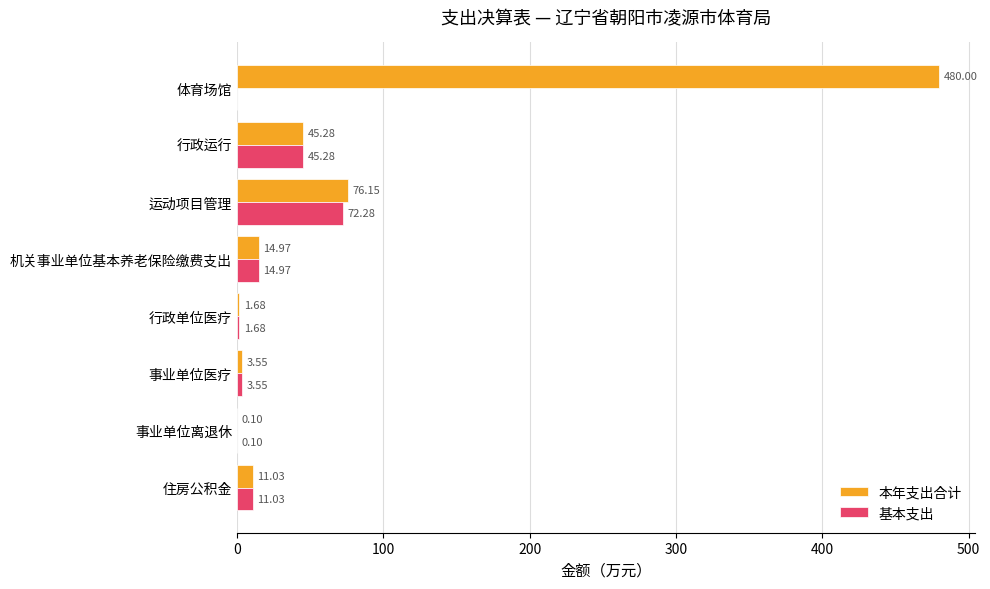

Is the value of 本年支出合计 at 体育场馆 greater than the value of 基本支出 at 行政运行?

Yes